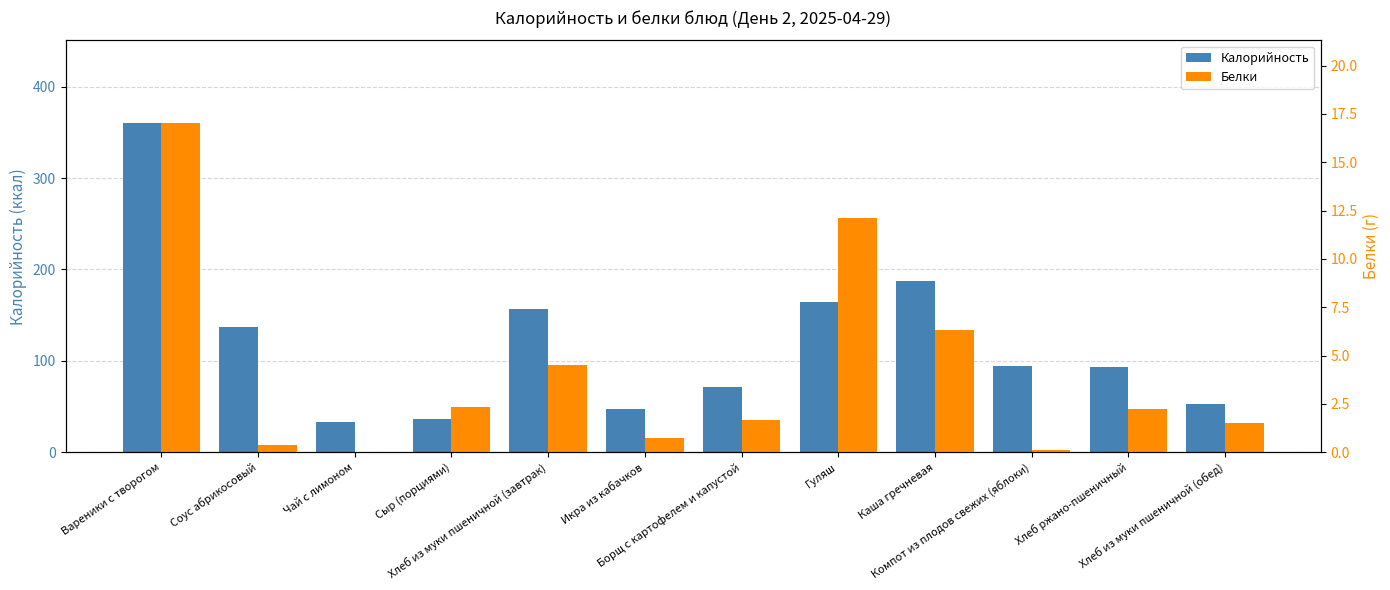

What is the spread (max minus min) of values at Чай с лимоном?

33.2